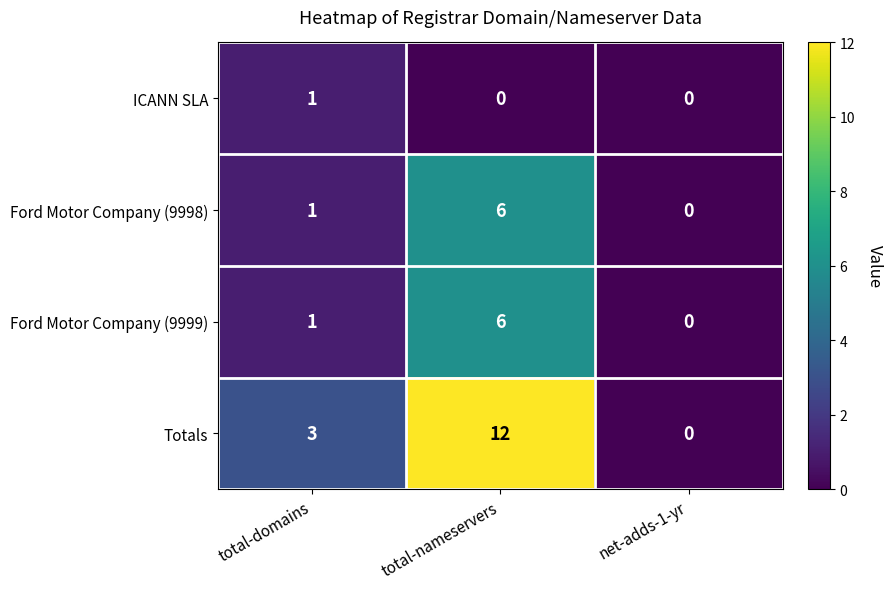

Reading right to left, extract all data points from this chart.

ICANN SLA: 0	0	1
Ford Motor Company (9998): 0	6	1
Ford Motor Company (9999): 0	6	1
Totals: 0	12	3